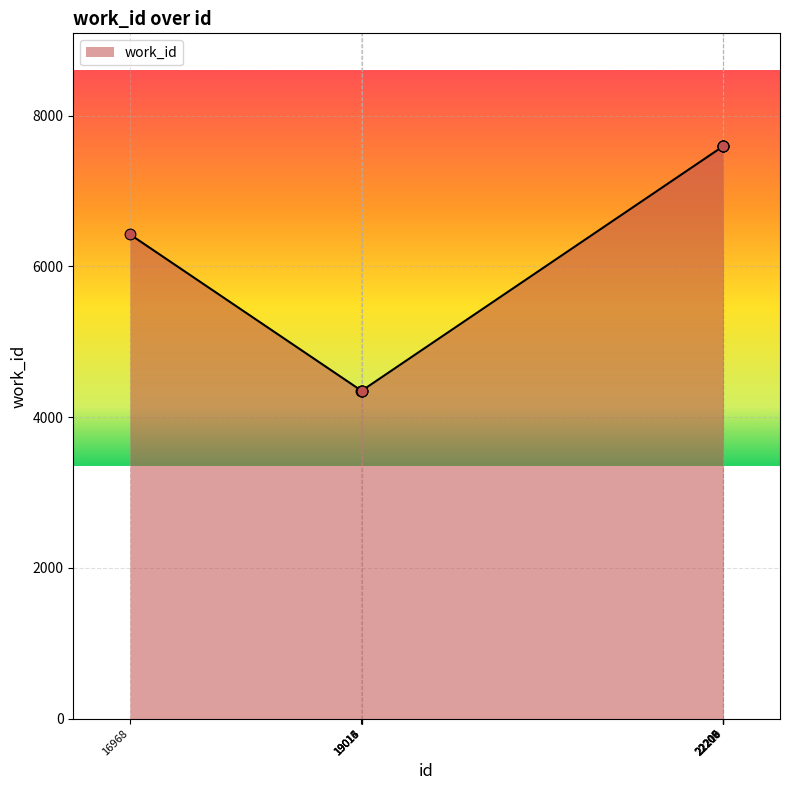

What is the change in value from 16968 to 19015?

-2075